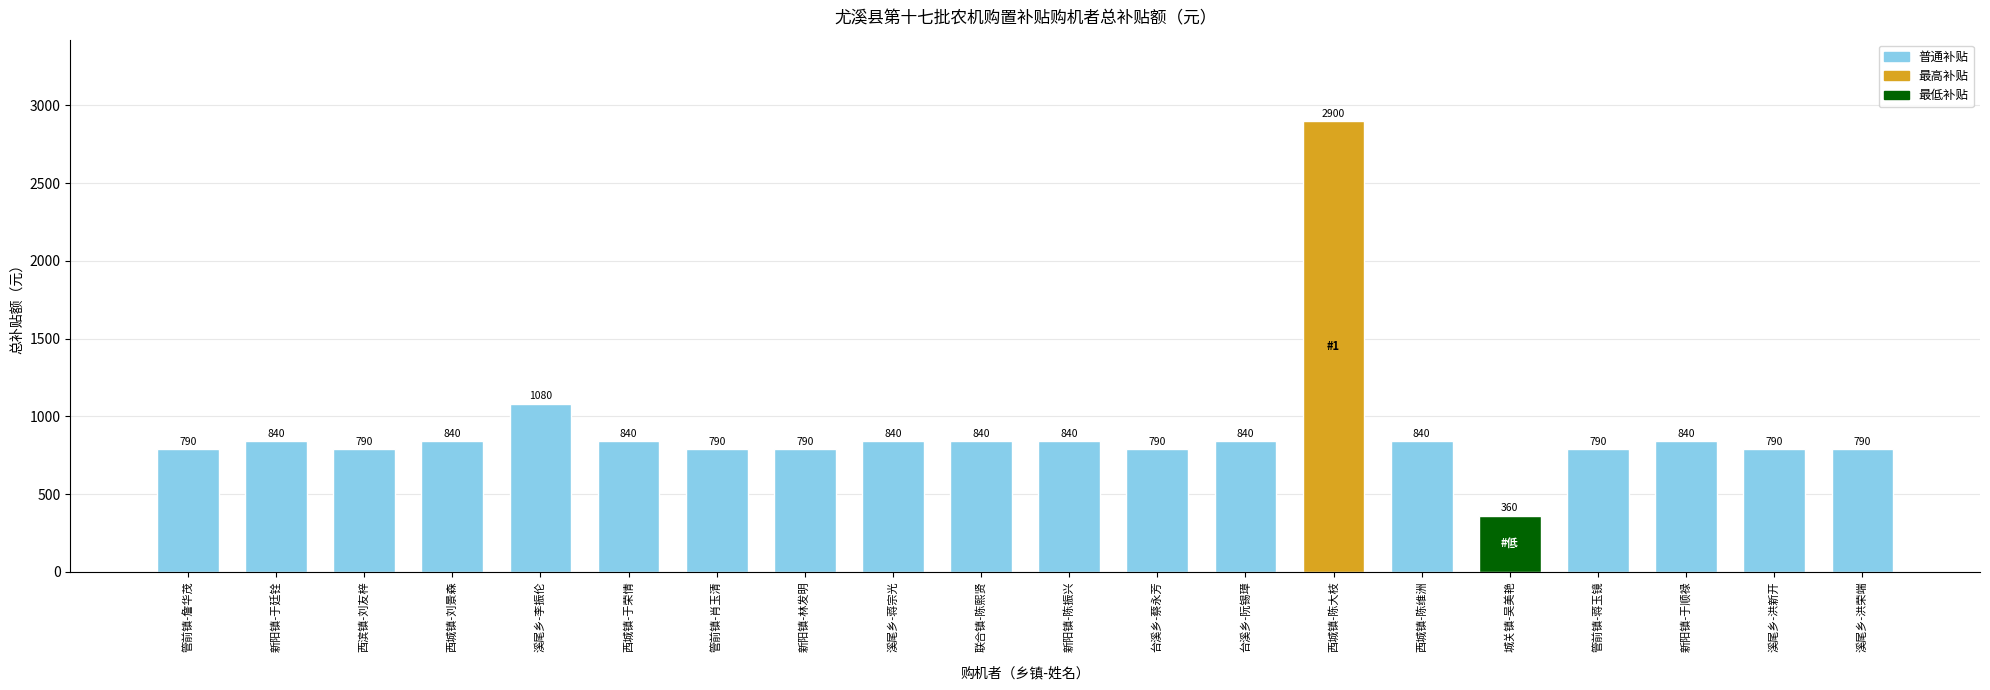

Which label corresponds to the smallest value in the chart?

城关镇-吴美艳